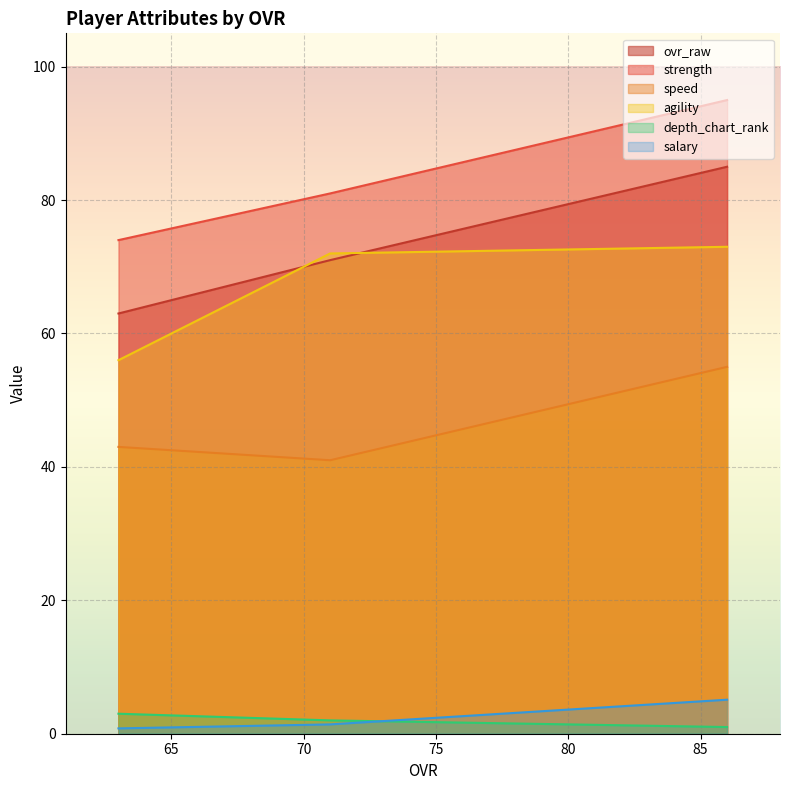

Which series has the largest range (max minus min)?

ovr_raw